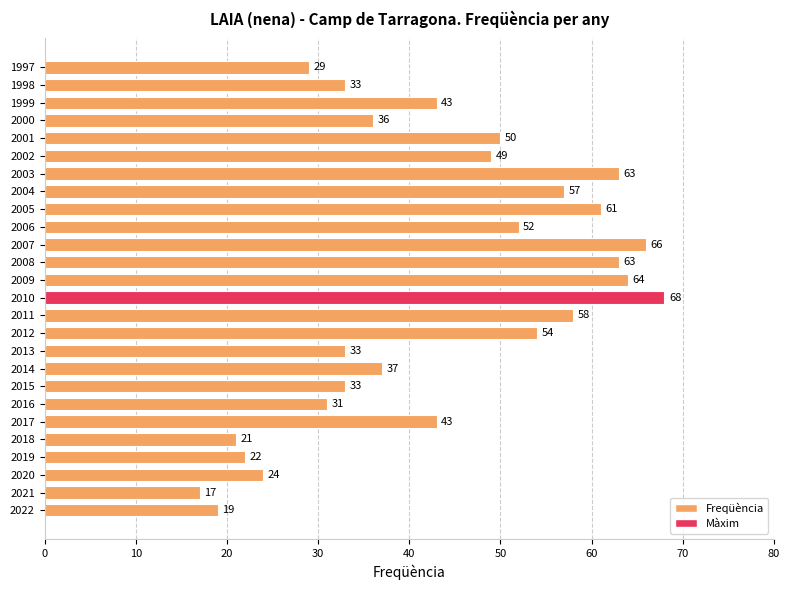

Between 2010 and 2006, which is larger?

2010